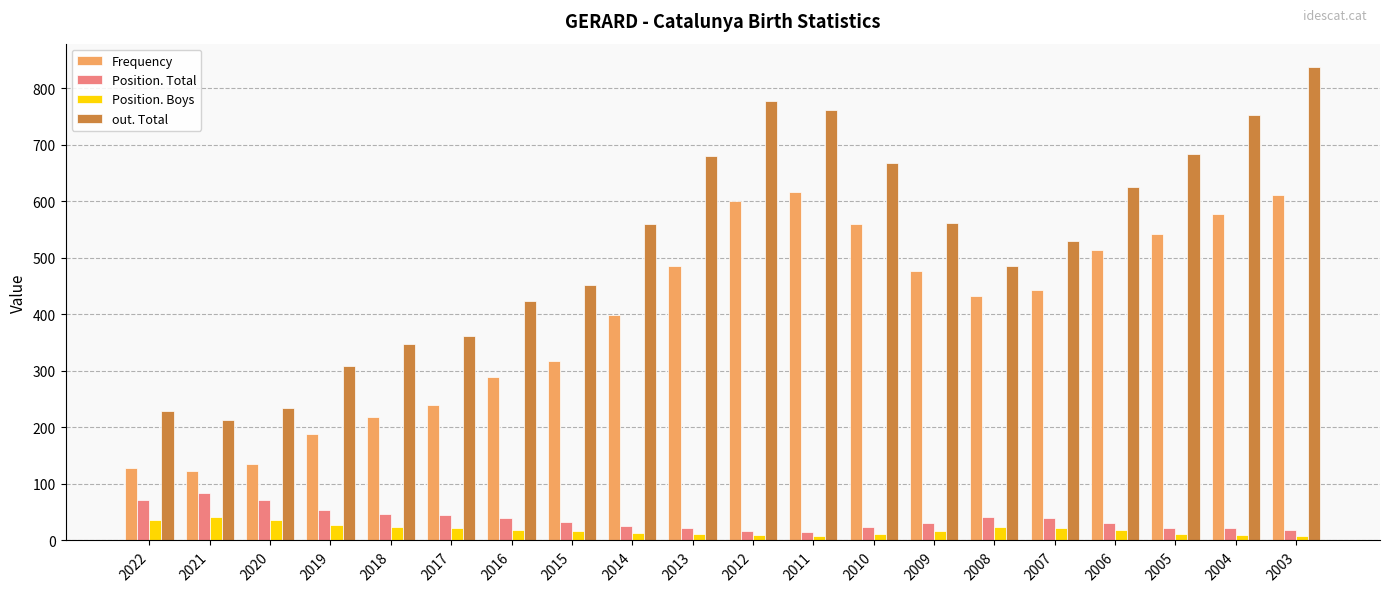

Between 2010 and 2007, which series saw the biggest shift?

out. Total